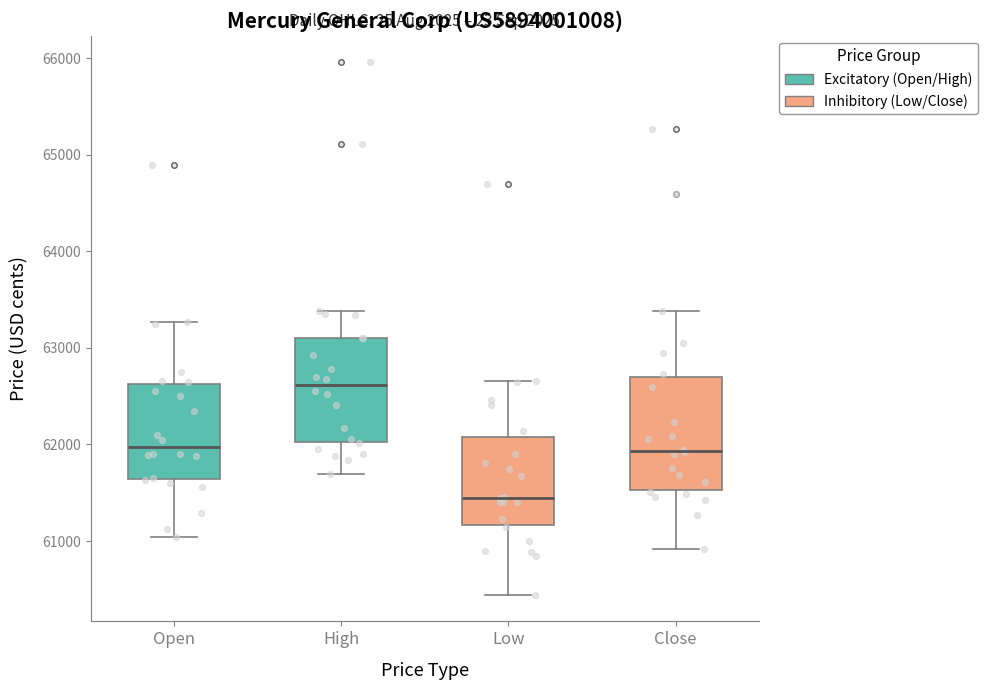

Which box has the lowest median line?

Low